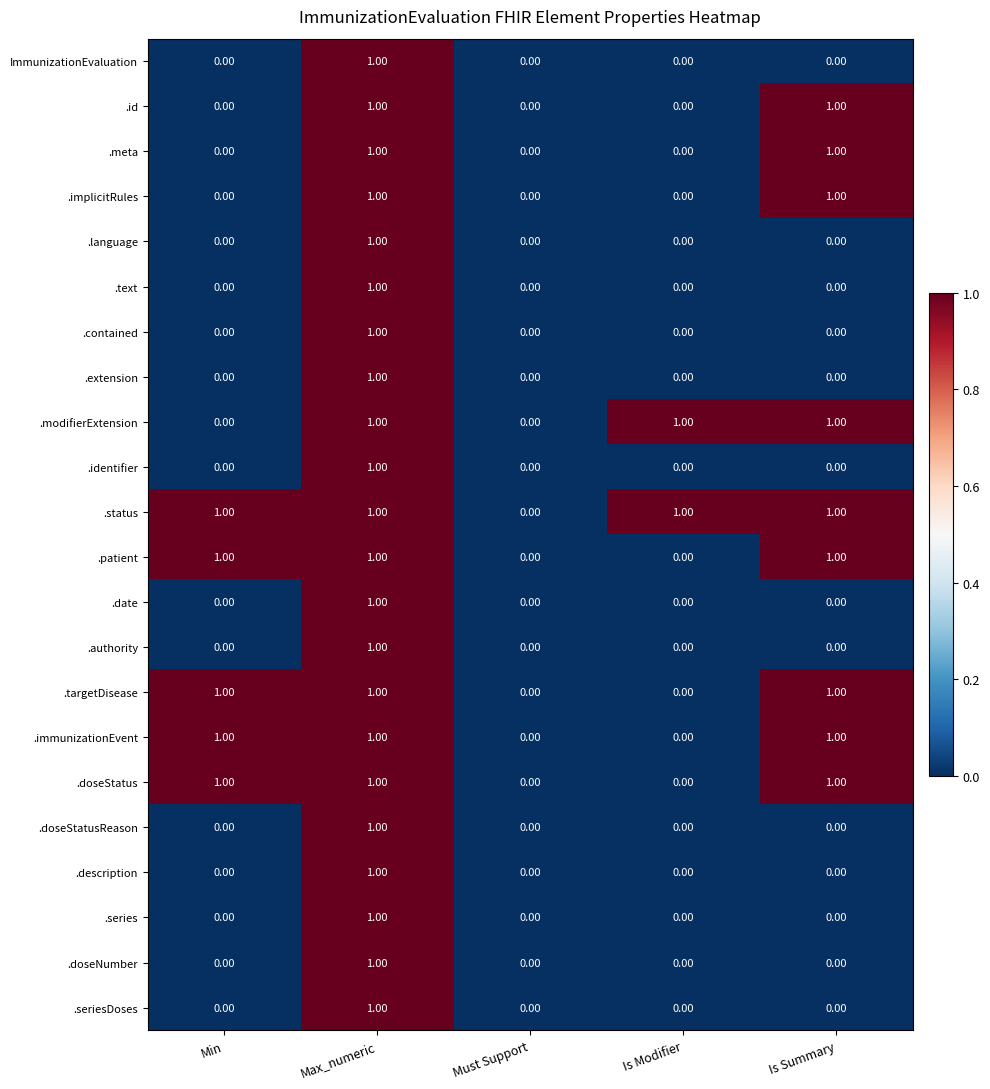

Which series has the largest total across all categories?

.status